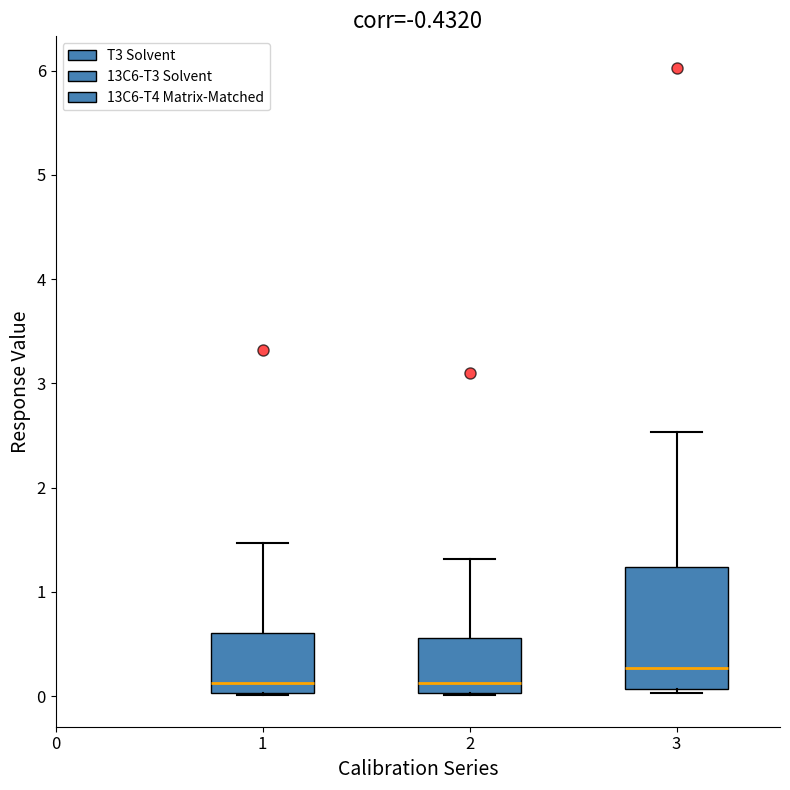

Where is the upper edge of the box at x = 3 on the y-axis? The values are not printed on the chart, so give them approximately, as read against the axis.

1.2